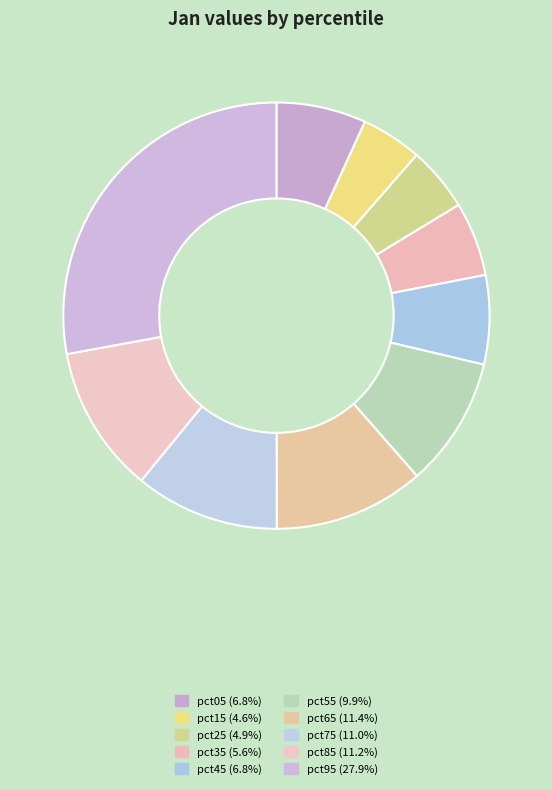

How much of the chart is everything except pct95?

72.1%